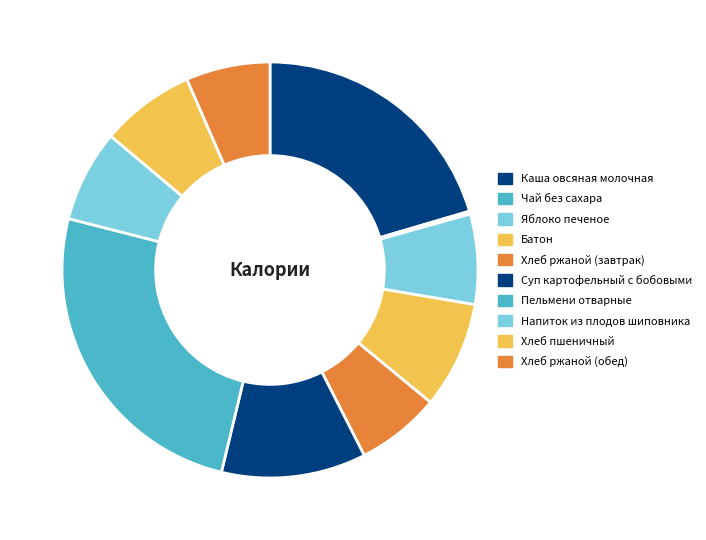

Is it true that Пельмени отварные is 25% of the pie?

True